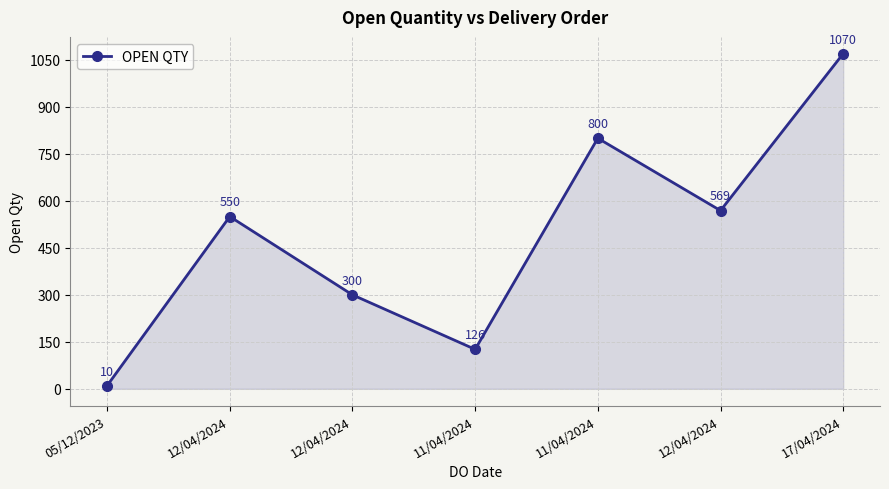

What is the maximum value shown in the chart?

1070